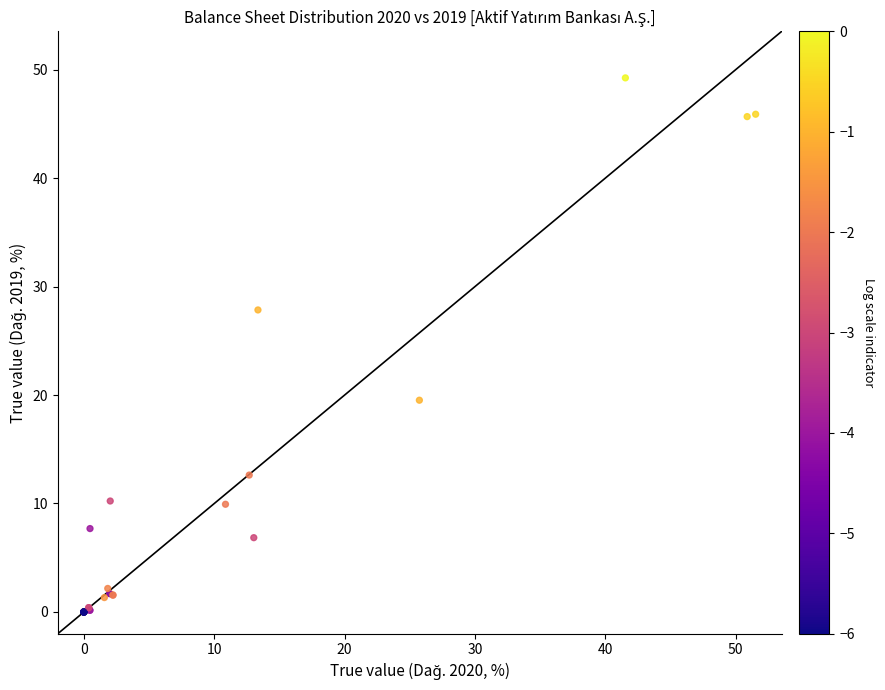

What Y value in the scatter plot is closest to 24?

27.8